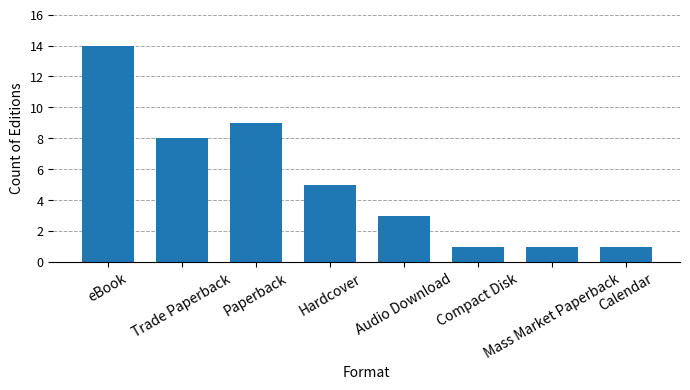

What is the value of the 6th bar from the left?

1